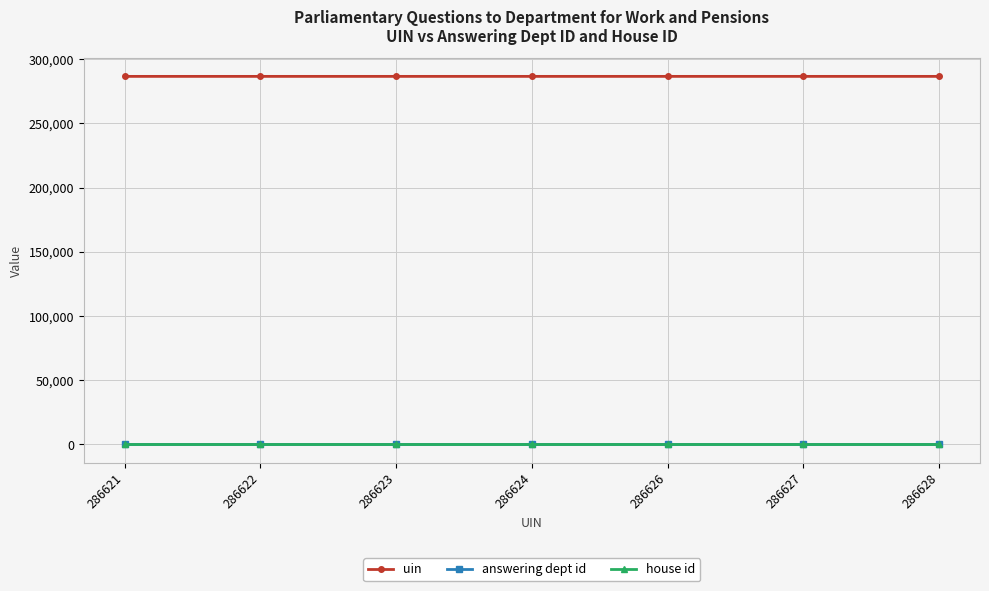

The uin series shows 444790 at 286626. True or false?

False